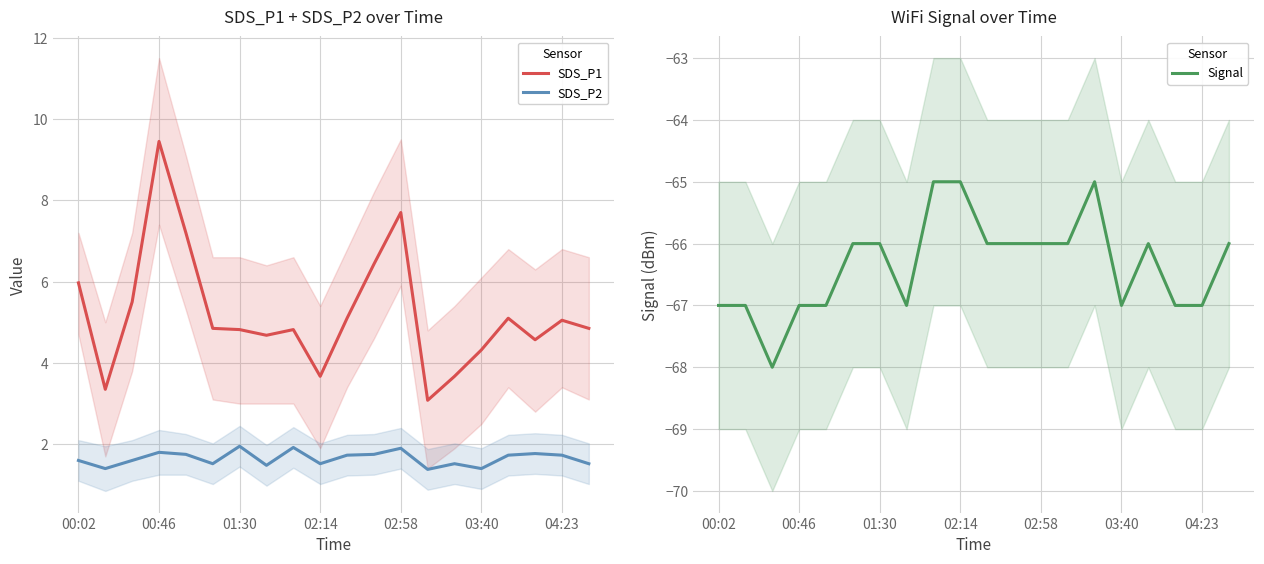

What is the minimum value for SDS_P2?

1.4